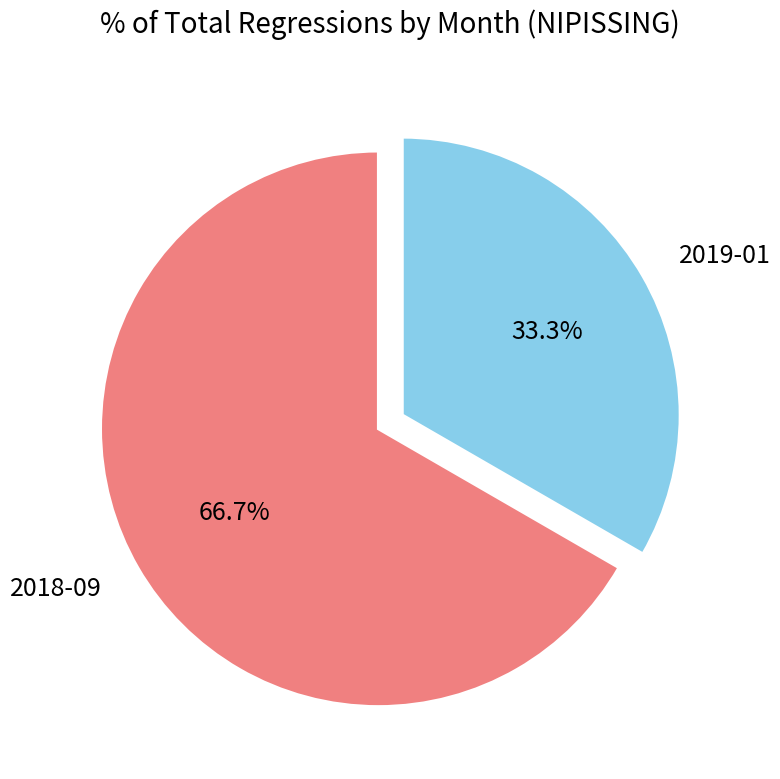

Rank the categories by value from highest to lowest.

2018-09, 2019-01